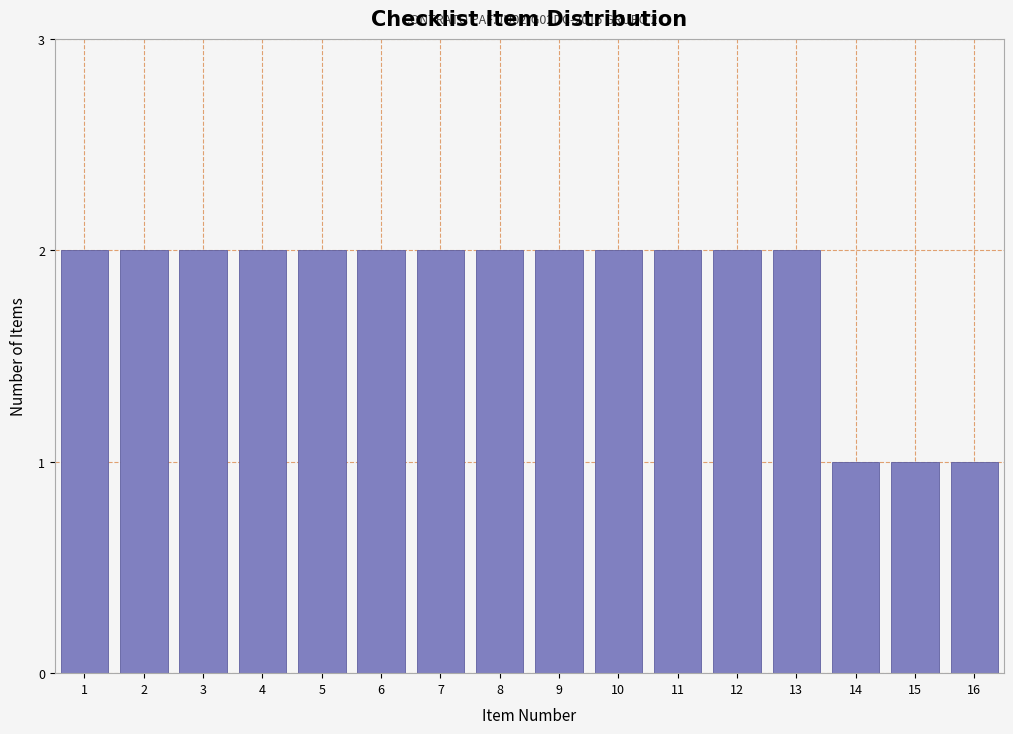

Reading right to left, what are all the values shown in this chart?

1	1	1	2	2	2	2	2	2	2	2	2	2	2	2	2